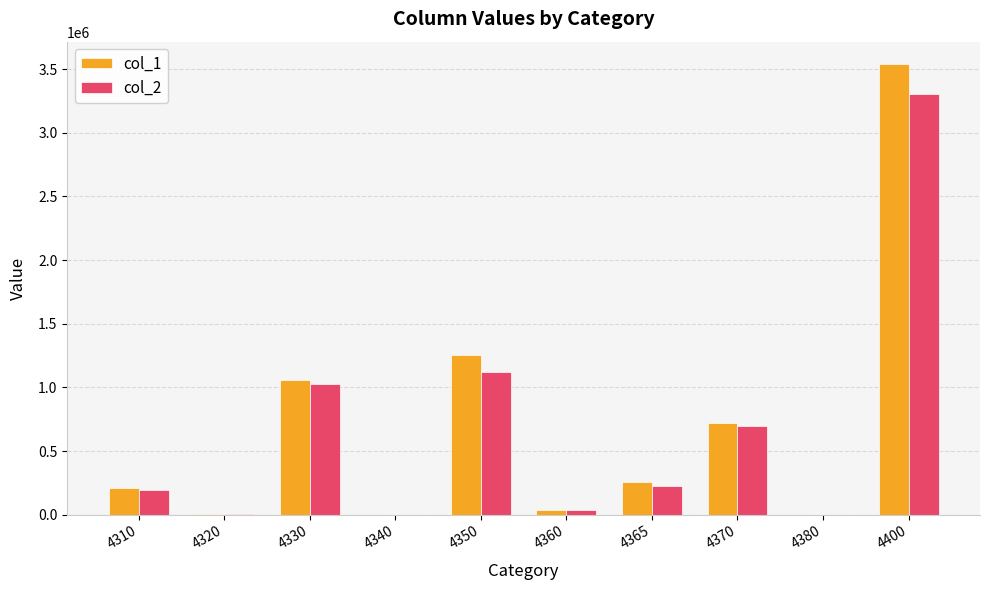

At which category is the sum across all series the highest?

4400